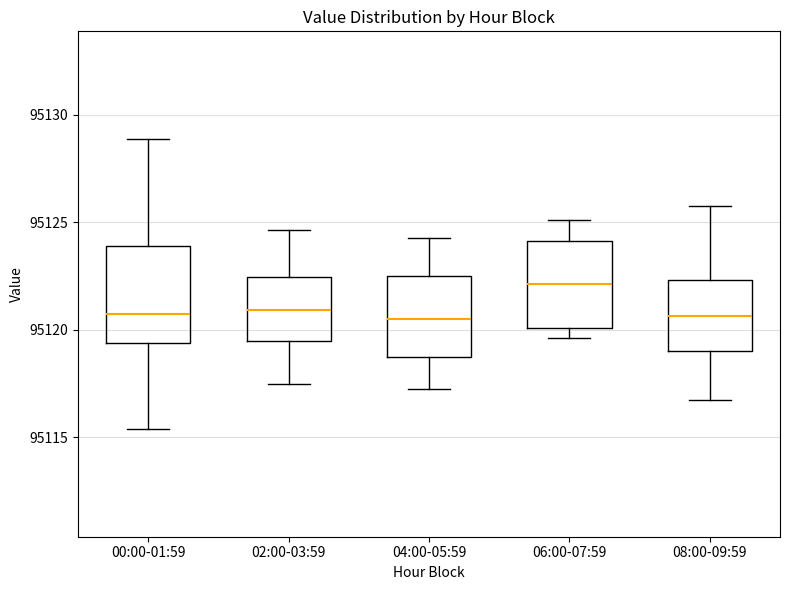

Reading left to right, read every box against the y-axis: the position of its median line, the range the box covers, and the ends of its whiskers. The values are not printed on the chart, so give them approximately, as read against the axis.

00:00-01:59: median 95120.5, box 95119.5 to 95124.0, whiskers 95115.5 to 95129.0
02:00-03:59: median 95121.0, box 95119.5 to 95122.5, whiskers 95117.5 to 95124.5
04:00-05:59: median 95120.5, box 95119.0 to 95122.5, whiskers 95117.5 to 95124.5
06:00-07:59: median 95122.0, box 95120.0 to 95124.0, whiskers 95119.5 to 95125.0
08:00-09:59: median 95120.5, box 95119.0 to 95122.5, whiskers 95117.0 to 95126.0